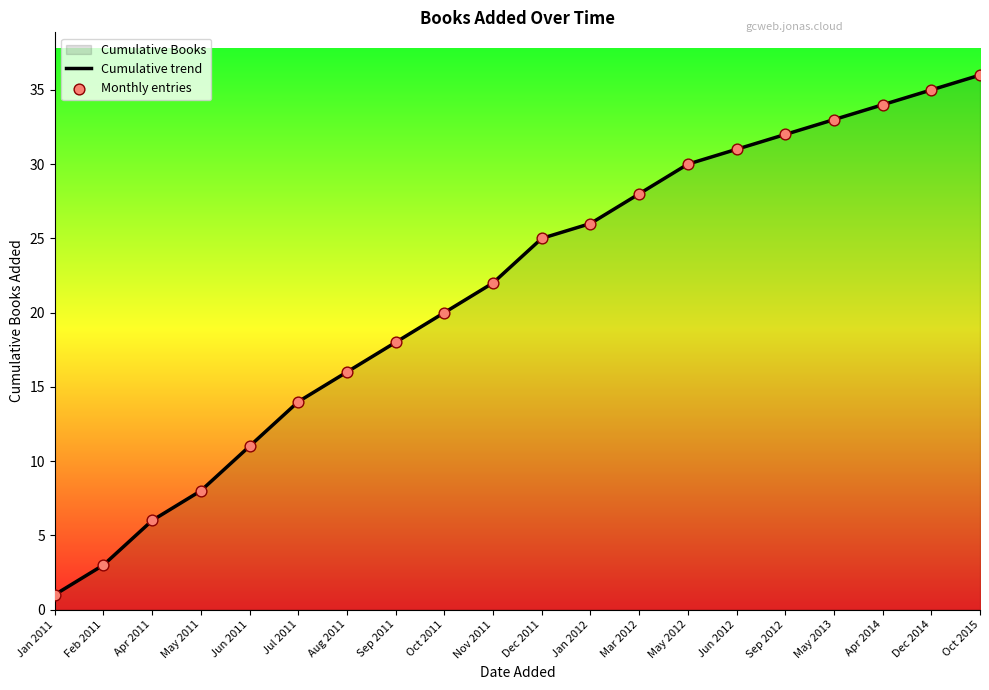

Which series has the widest spread of Y values?

Cumulative trend